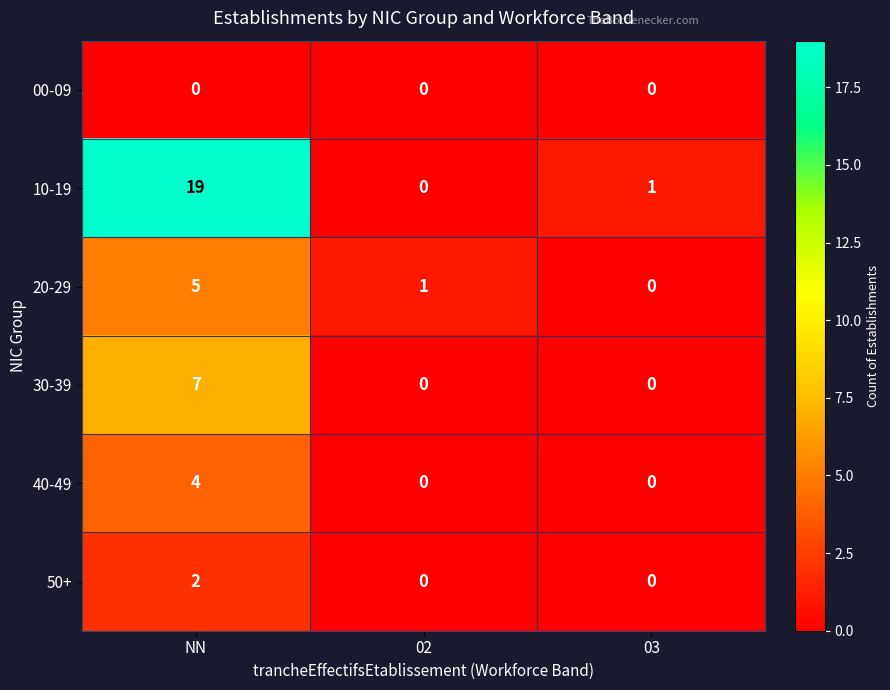

What is the greatest value displayed?

19